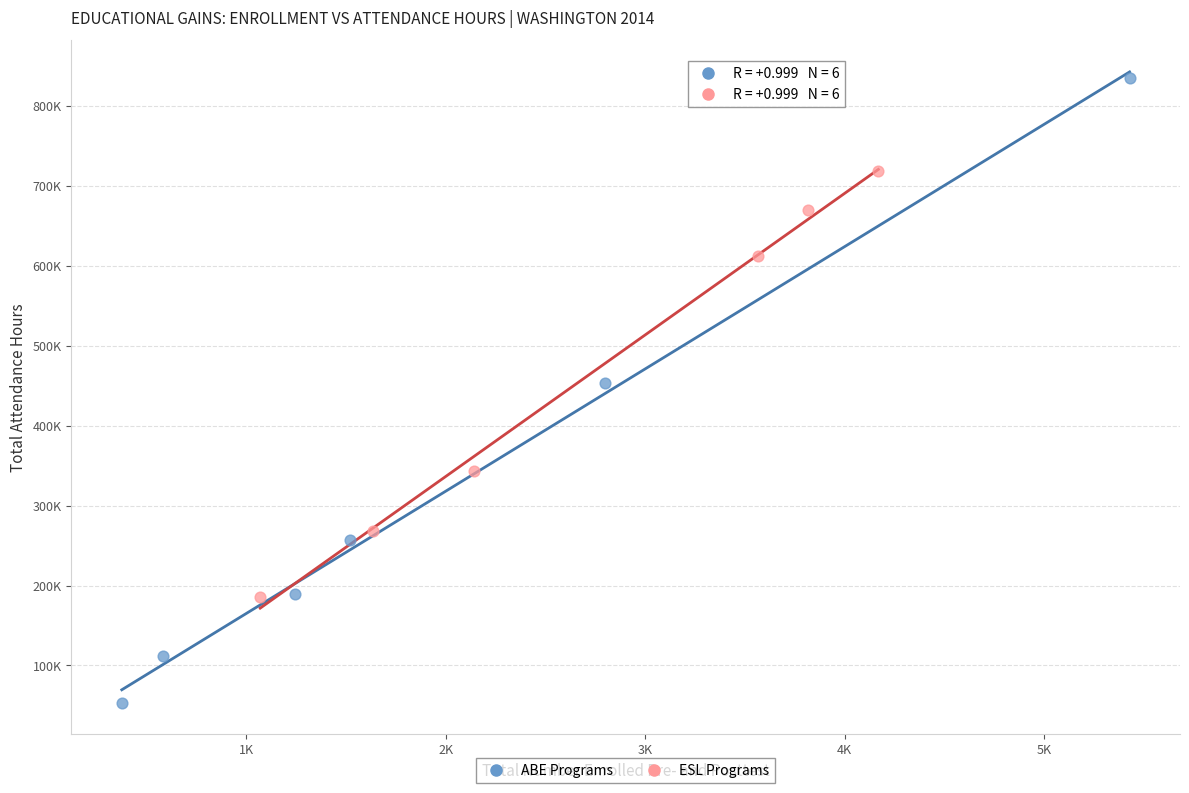

Which series reaches the maximum Y coordinate?

ABE Programs